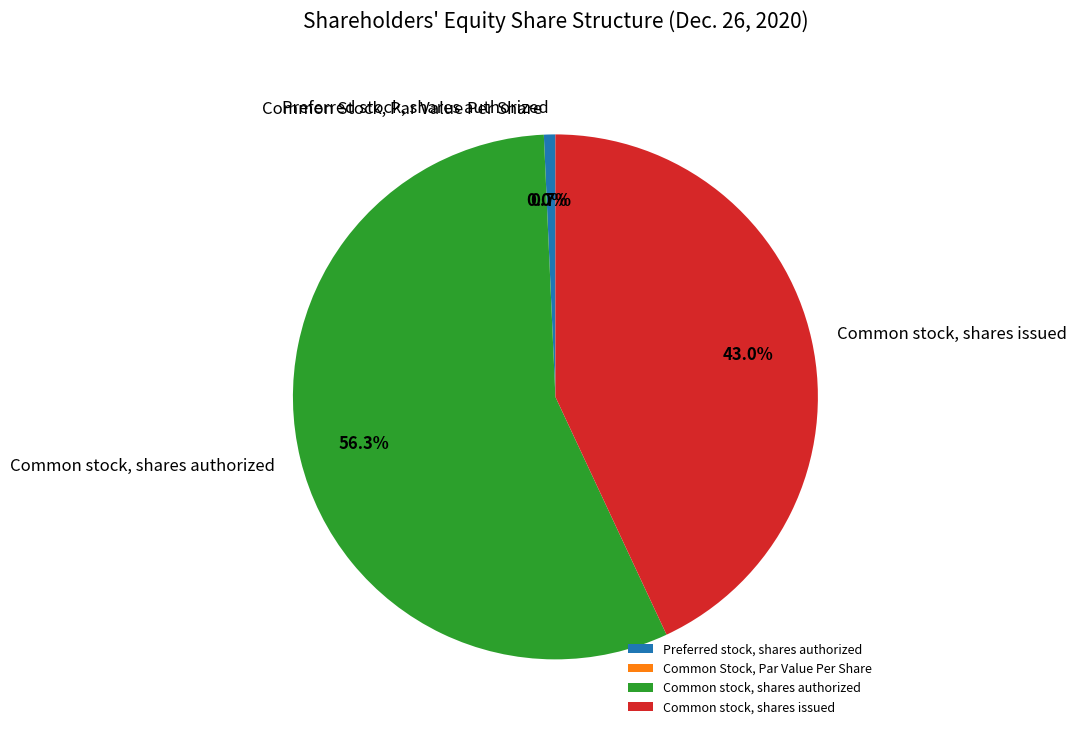

Which category has the biggest portion of the pie?

Common stock, shares authorized